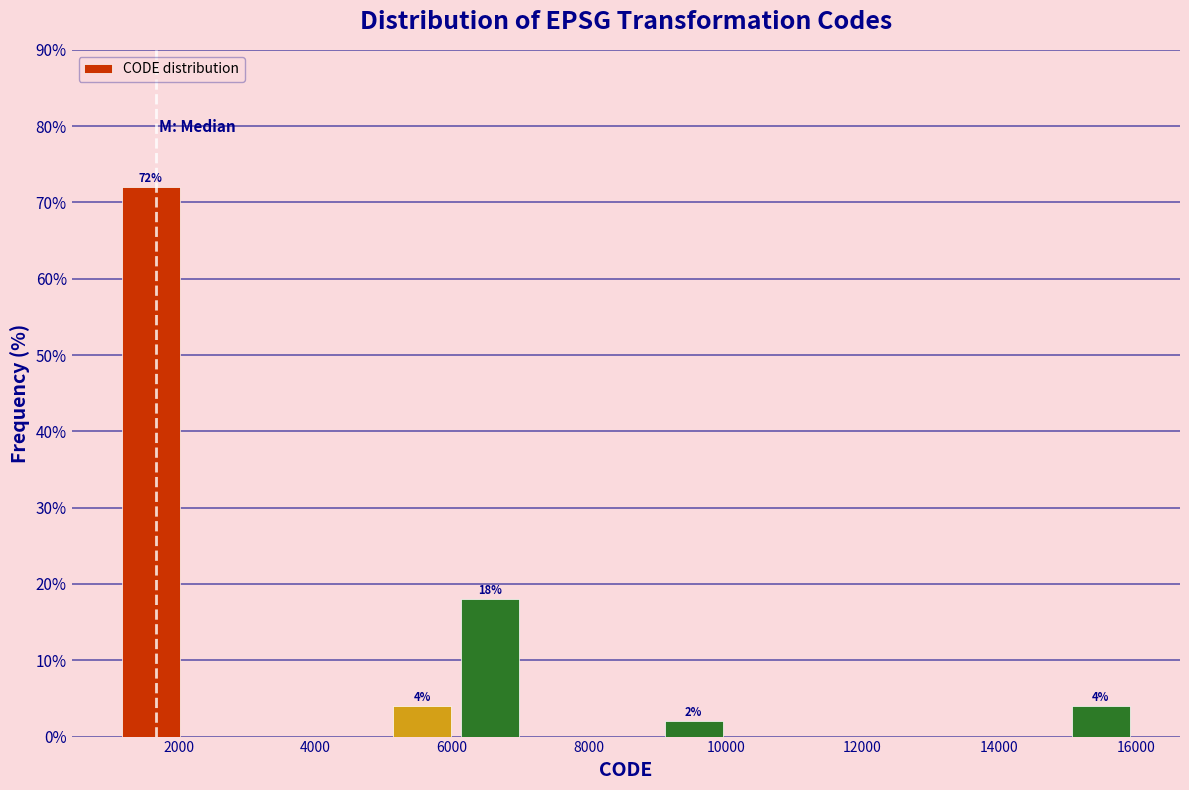

Over which range of the x-axis is the bar tallest?

1200 to 2000